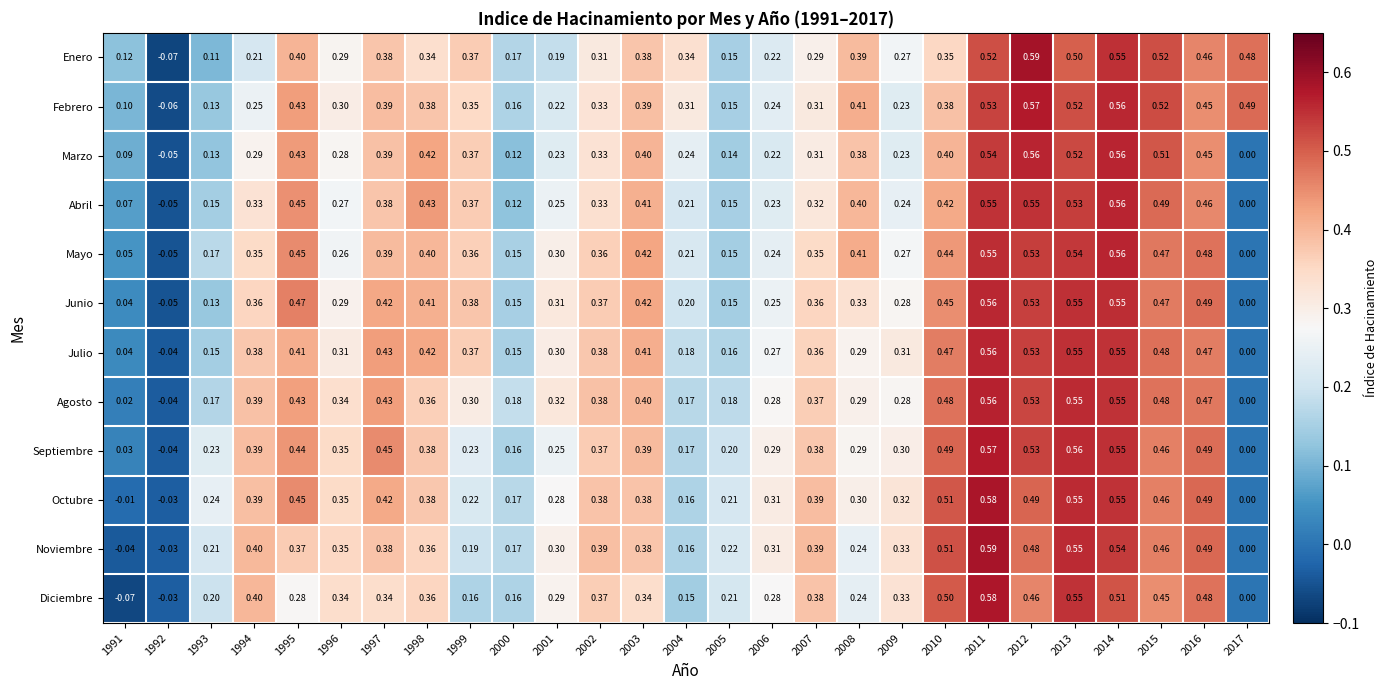

Which series has the largest total across all categories?

Febrero